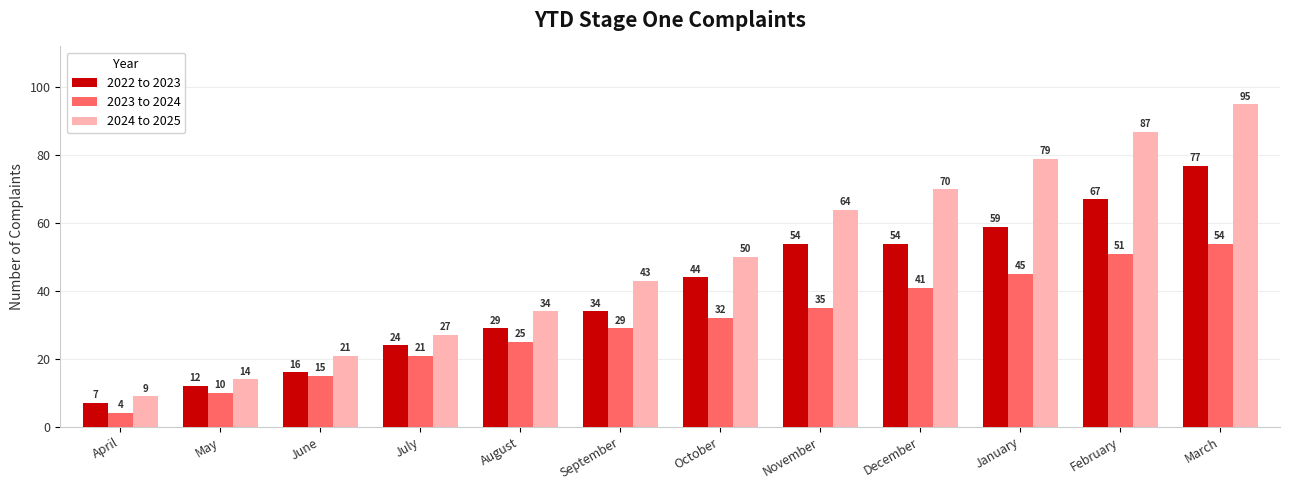

True or false: 2022 to 2023 has a value of 48 at September.

False